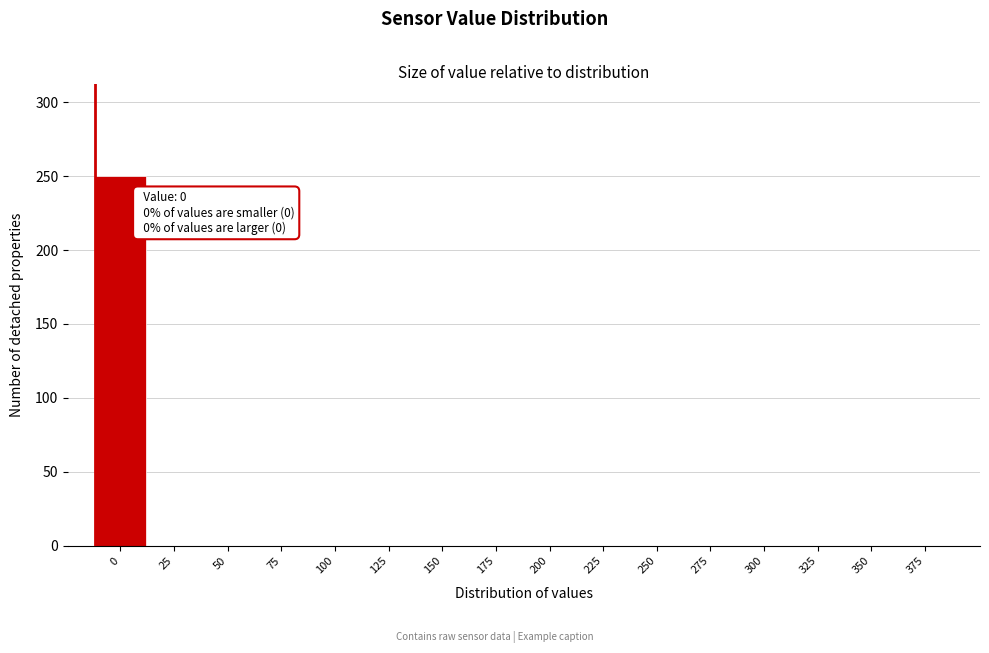

Reading left to right, transcribe all the data shown in this chart.

0=250	25=0	50=0	75=0	100=0	125=0	150=0	175=0	200=0	225=0	250=0	275=0	300=0	325=0	350=0	375=0